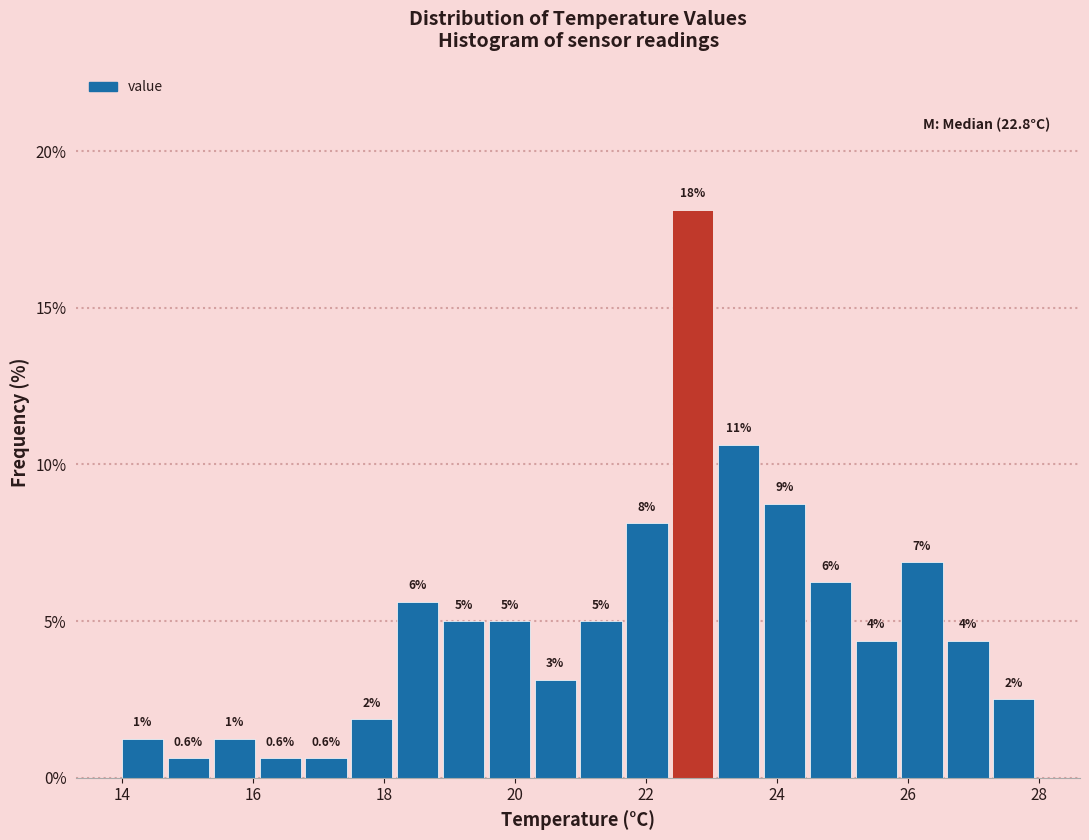

Around what value on the x-axis is the tallest bar? Give the approximate position of its centre, as read against the axis.

22.8